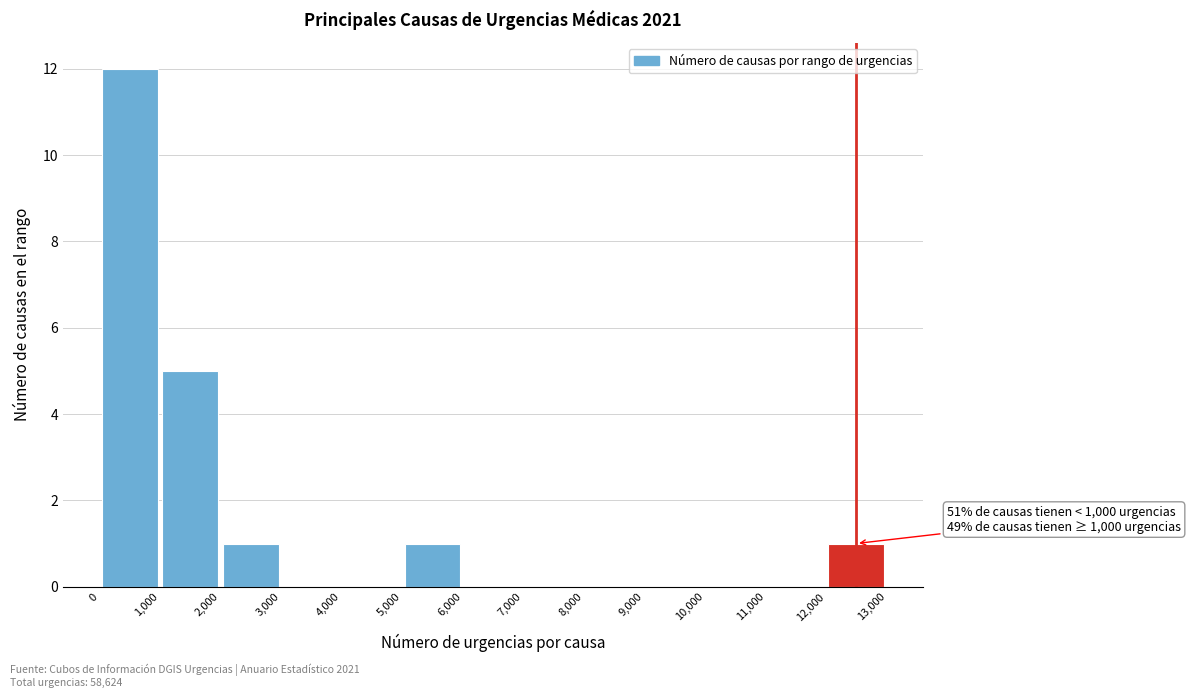

Over which range of the x-axis is the bar tallest?

0 to 1,000